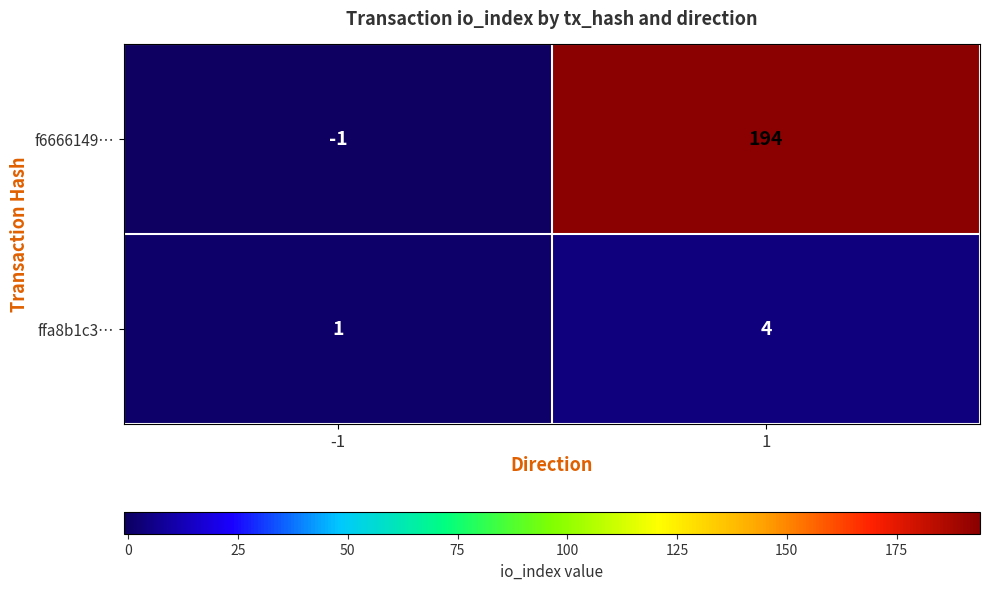

At how many categories does at least one series exceed 2?

1